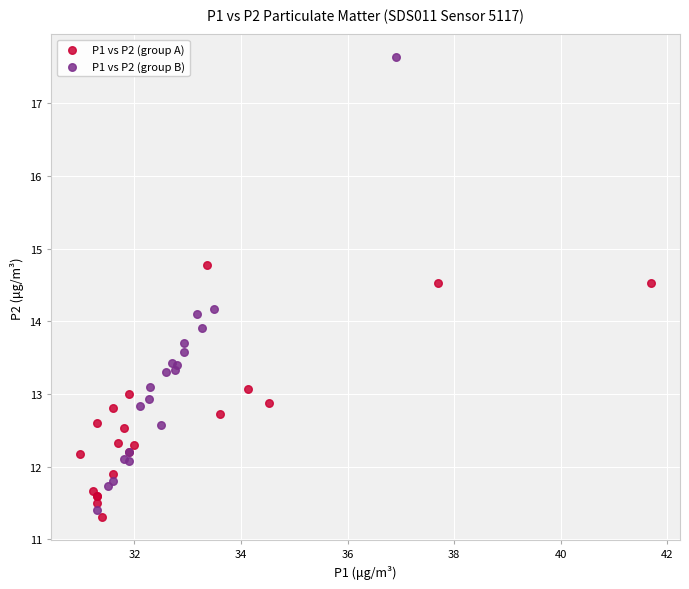

Which series has the widest spread of Y values?

P1 vs P2 (group B)